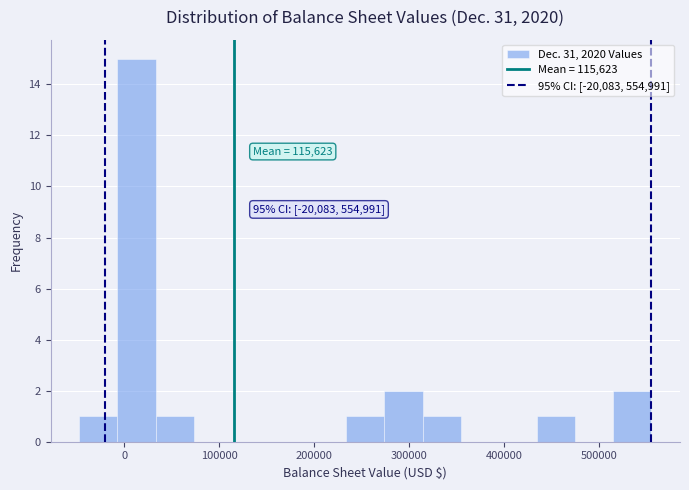

Which range on the x-axis has the tallest bar?

-10000 to 30000